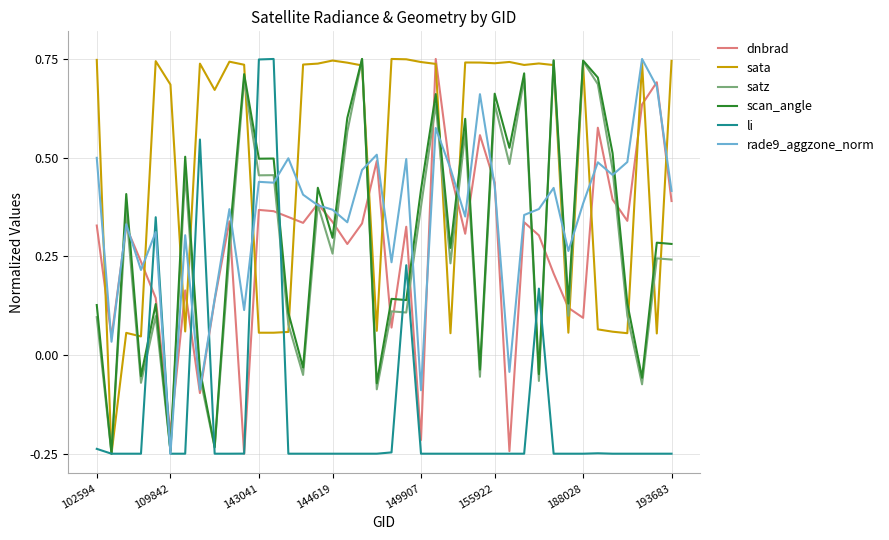

What are all the series names shown in the legend?

dnbrad, sata, satz, scan_angle, li, rade9_aggzone_norm